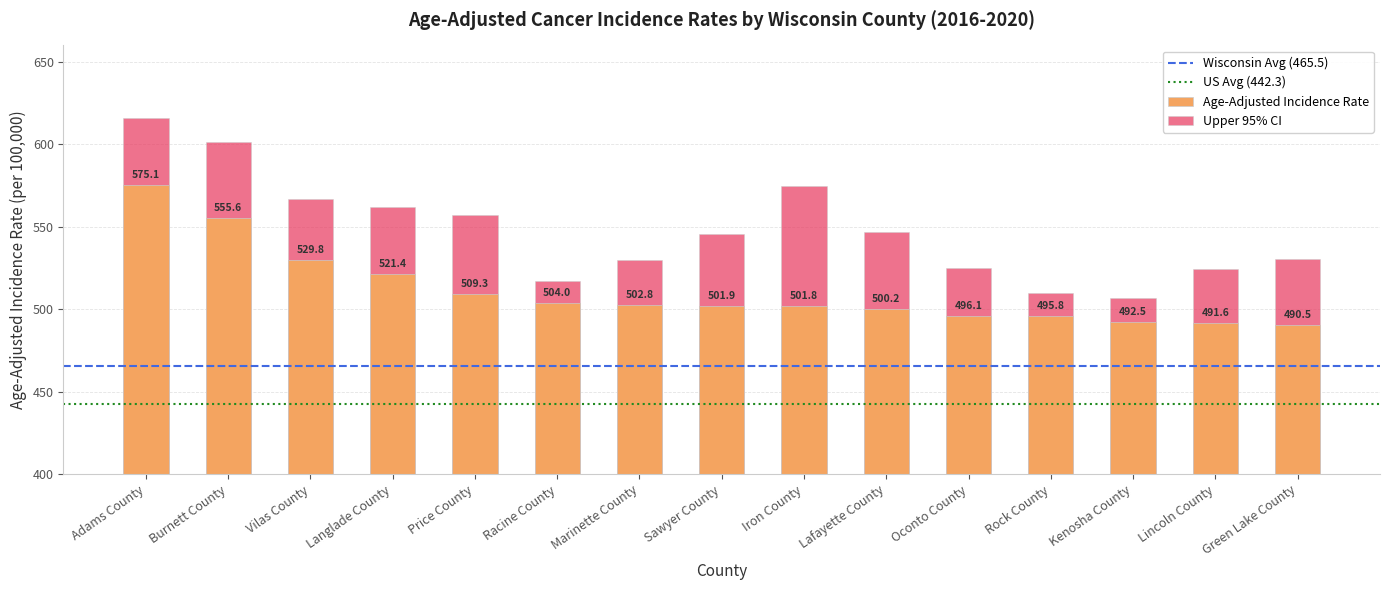

What is the spread (max minus min) of values at Kenosha County?

14.5